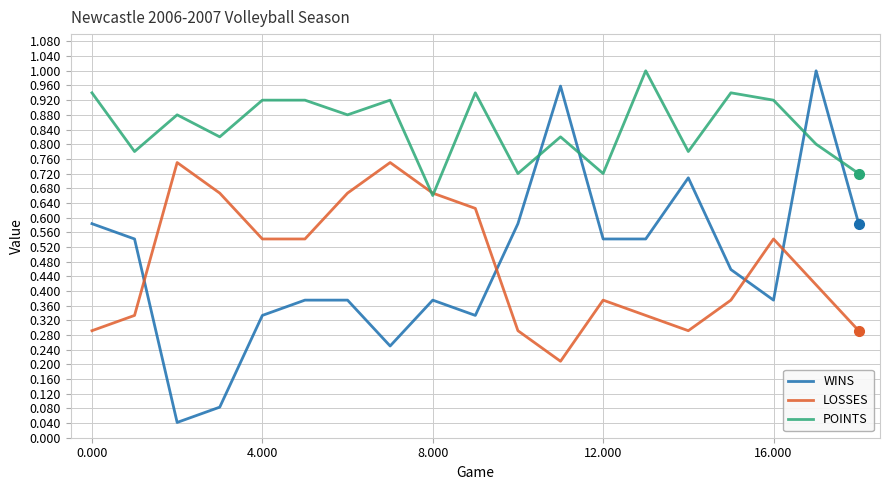

Which series has the largest range (max minus min)?

WINS